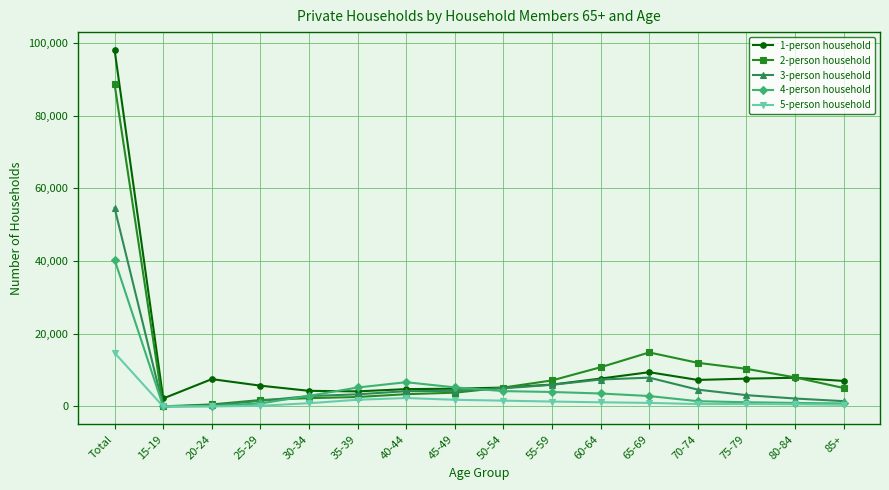

What is the approximate value of 4-person household at 80-84, to the nearest 50?

1000